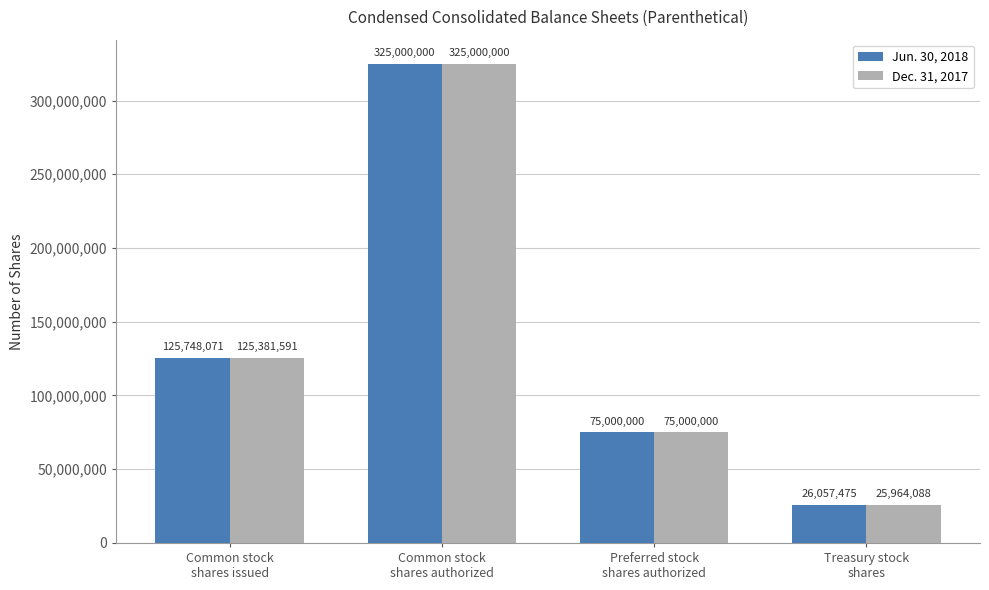

What is the sum of all Jun. 30, 2018 values?

551805546